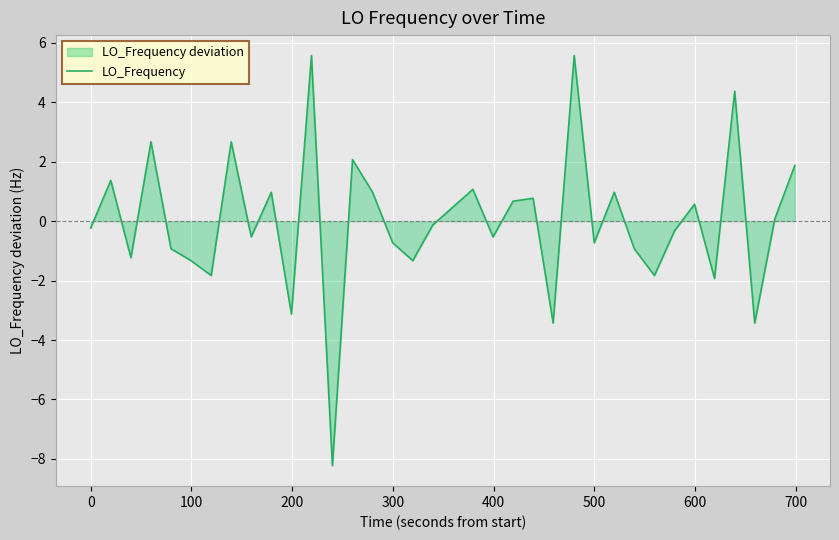

What is the greatest value displayed?

5.6